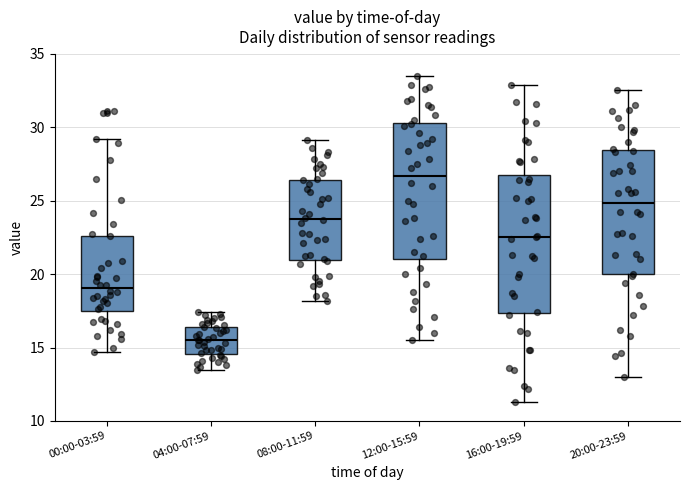

Reading left to right, transcribe this box plot: for each box, give where its median line is, the range the box spans, and where its two whiskers end, as read against the y-axis. The values are not printed on the chart, so give them approximately, as read against the axis.

00:00-03:59: median 19.0, box 17.5 to 22.5, whiskers 14.5 to 29.0
04:00-07:59: median 15.5, box 14.5 to 16.5, whiskers 13.5 to 17.5
08:00-11:59: median 24.0, box 21.0 to 26.5, whiskers 18.0 to 29.0
12:00-15:59: median 26.5, box 21.0 to 30.5, whiskers 15.5 to 33.5
16:00-19:59: median 22.5, box 17.5 to 27.0, whiskers 11.5 to 33.0
20:00-23:59: median 25.0, box 20.0 to 28.5, whiskers 13.0 to 32.5